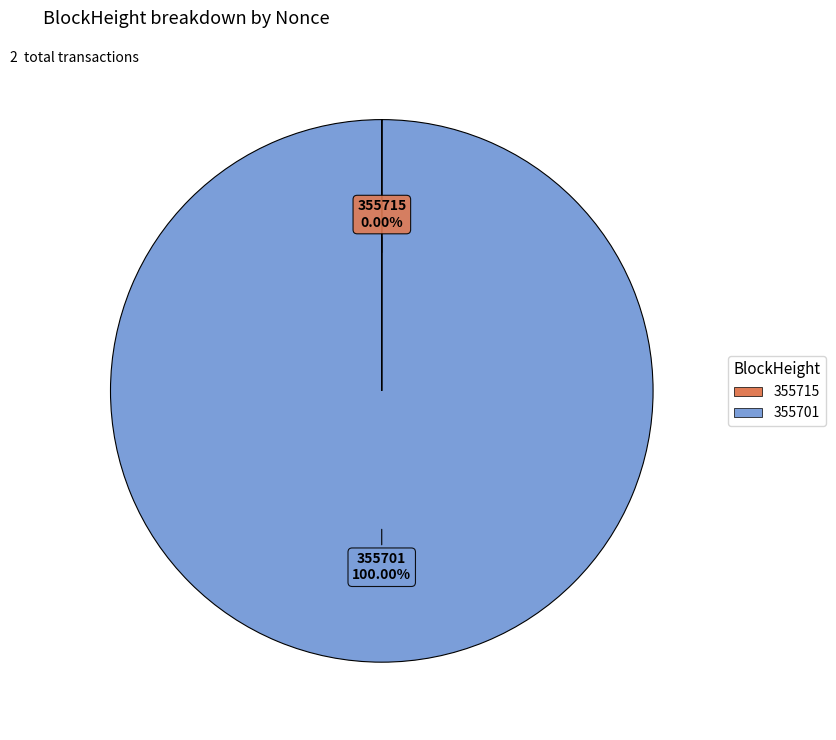

Is there any slice that represents more than half of the pie?

Yes